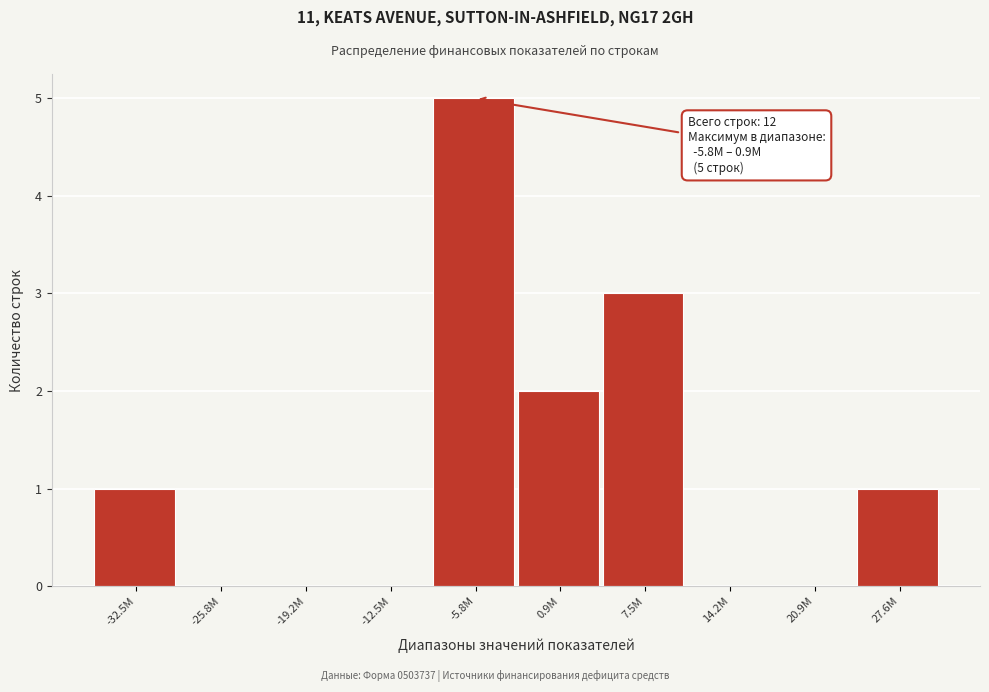

Reading left to right, what are all the values shown in this chart?

-32.5М=1	-25.8М=0	-19.2М=0	-12.5М=0	-5.8М=5	0.9М=2	7.5М=3	14.2М=0	20.9М=0	27.6М=1